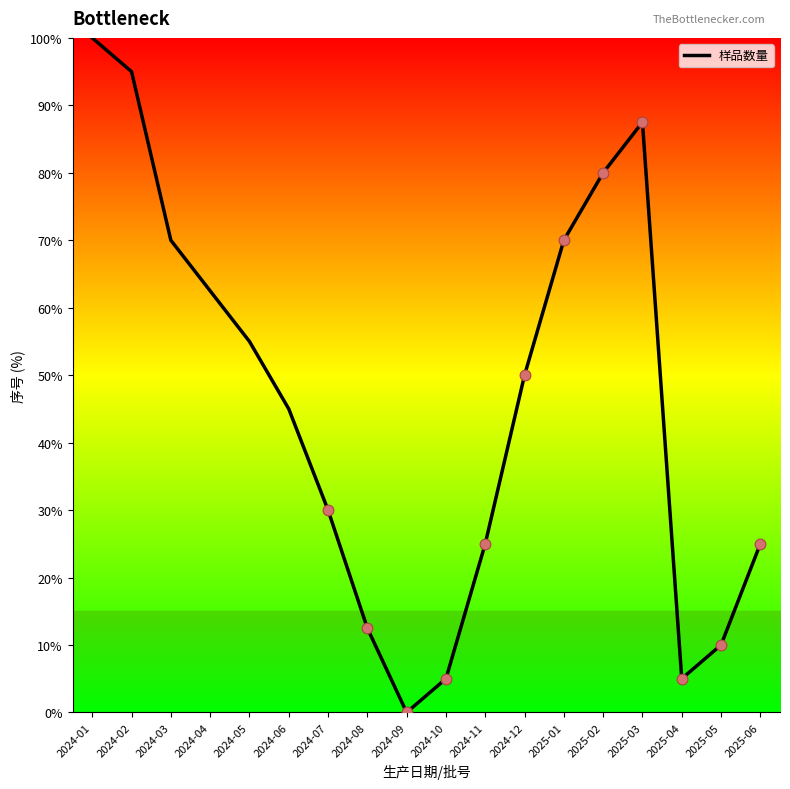

Between 2024-04 and 2024-12, which is larger?

2024-04